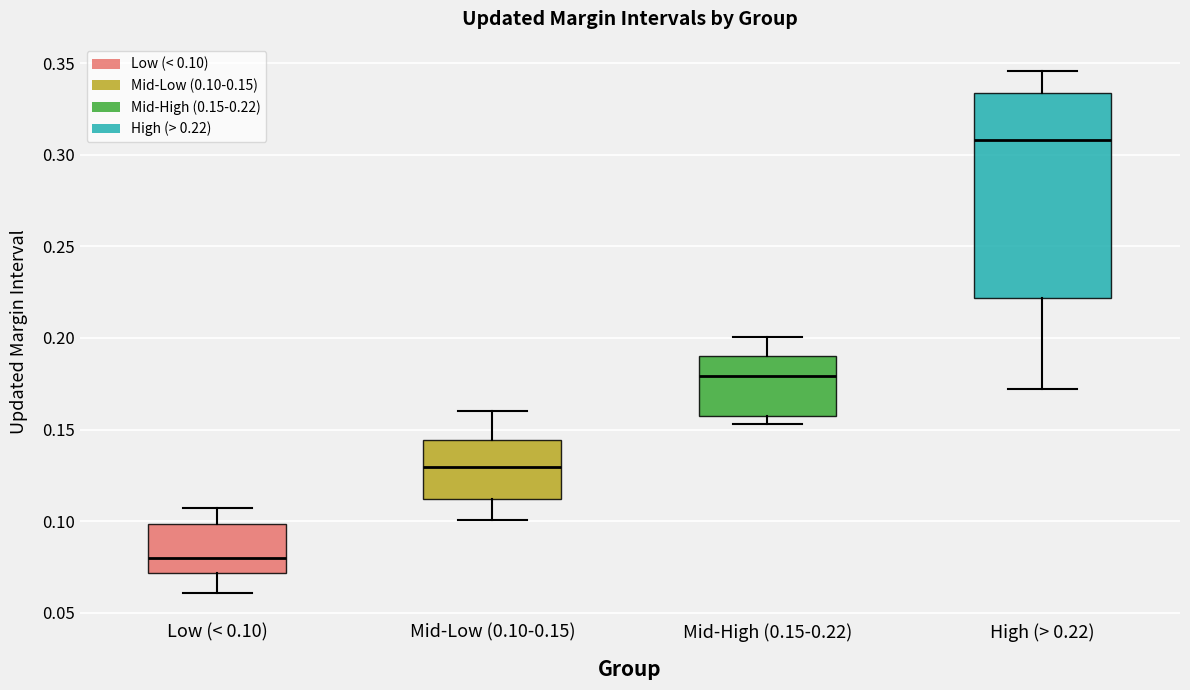

Which box is the tallest, from its lower edge to its upper edge?

High (> 0.22)